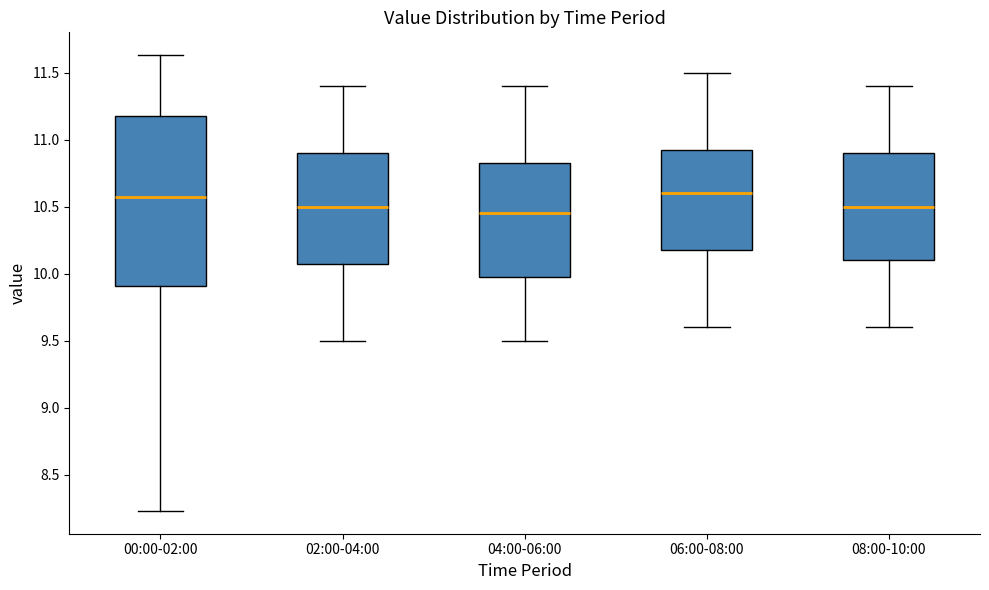

Where does the median line of the box for 06:00-08:00 sit on the y-axis? The values are not printed on the chart, so give them approximately, as read against the axis.

10.60